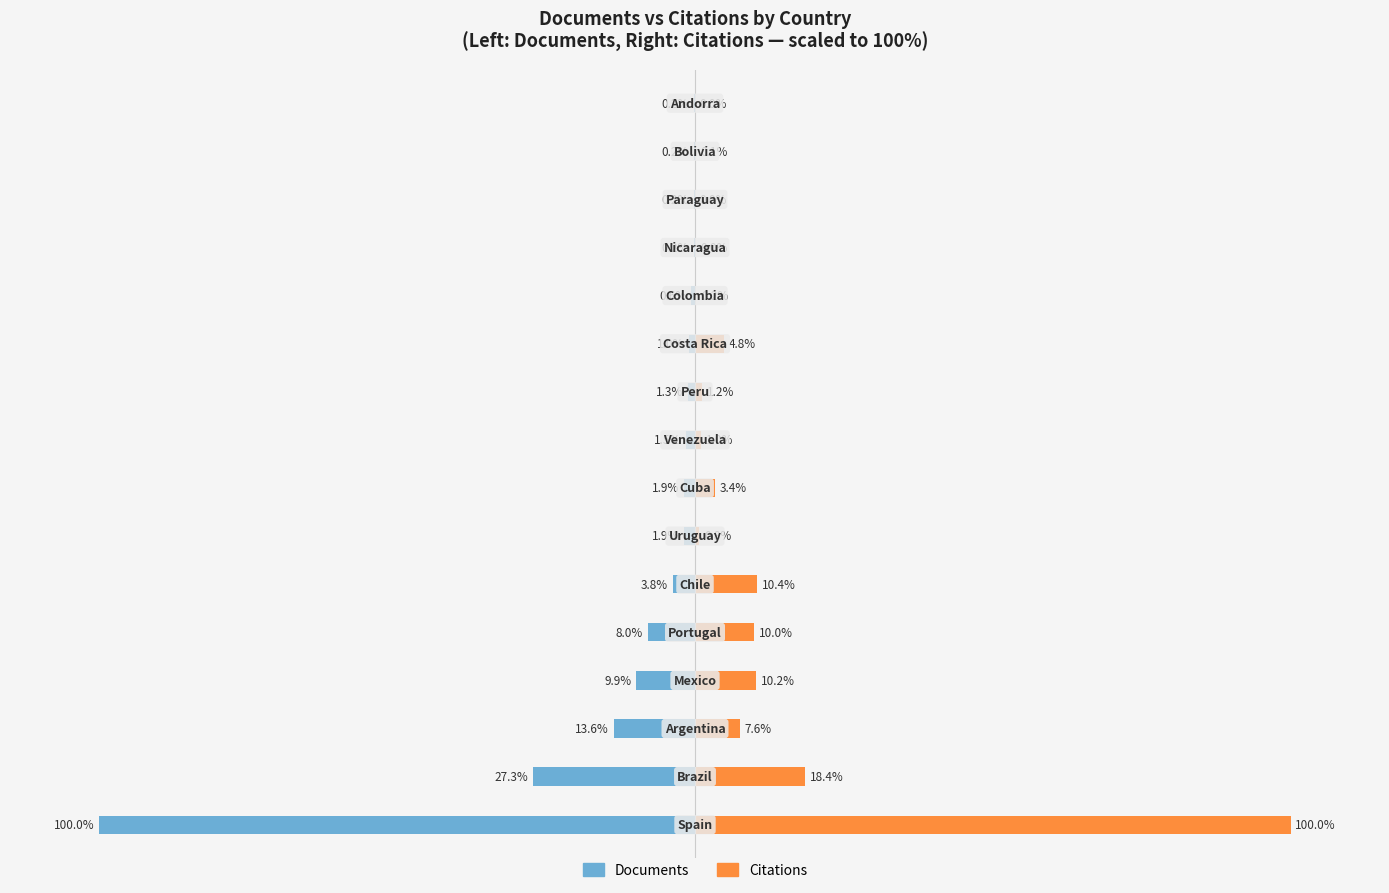

How many bars are there in each group?

2